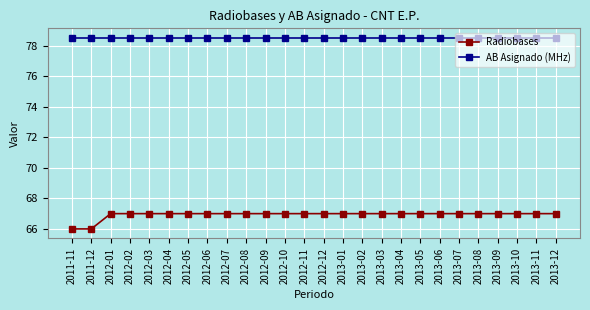

What are all the series names shown in the legend?

Radiobases, AB Asignado (MHz)